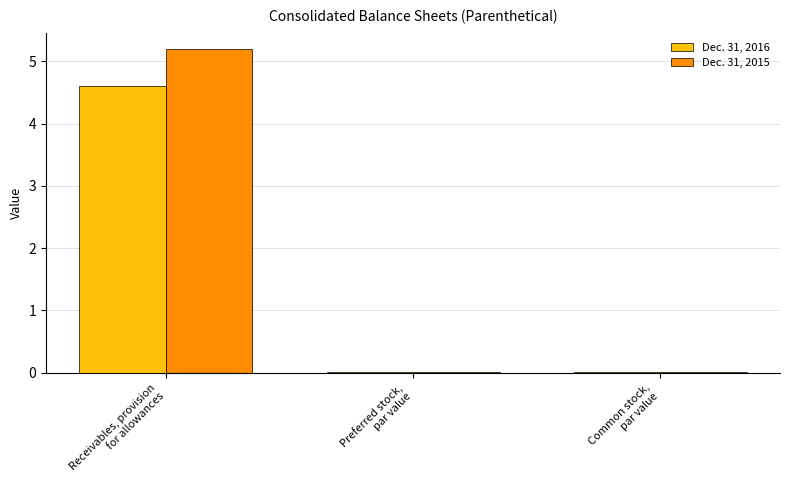

What is the sum of all Dec. 31, 2015 values?

5.2